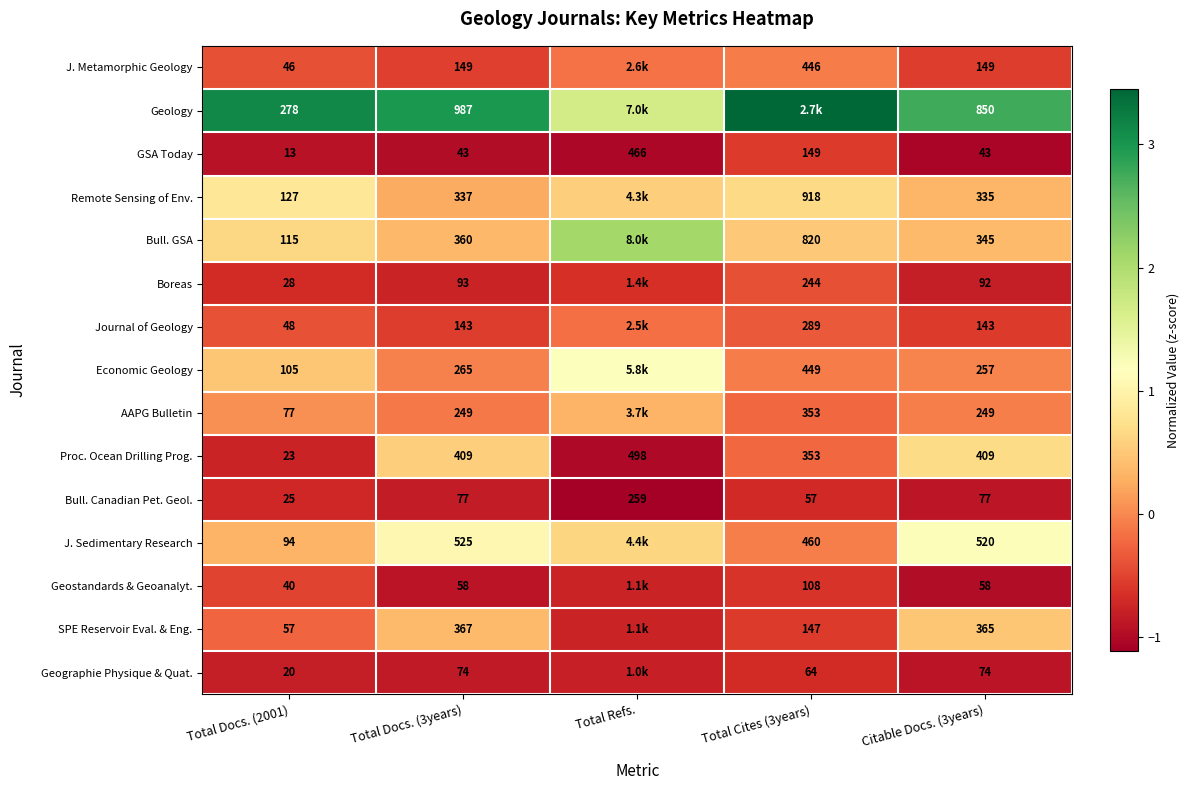

Is the value of J. Sedimentary Research at Citable Docs. (3years) greater than the value of Geostandards & Geoanalyt. at Citable Docs. (3years)?

Yes